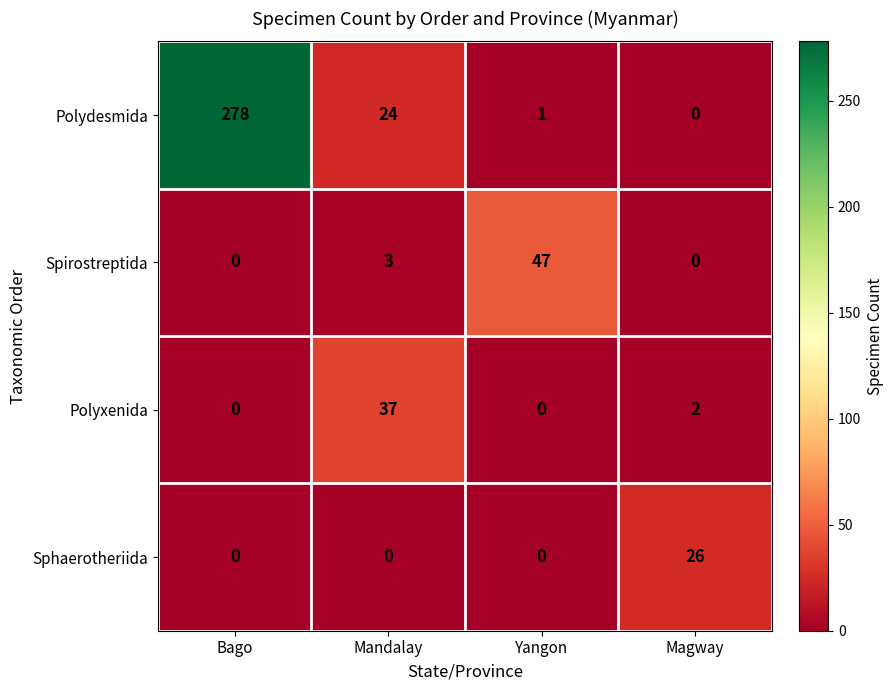

Which category has the highest value across all series?

Bago